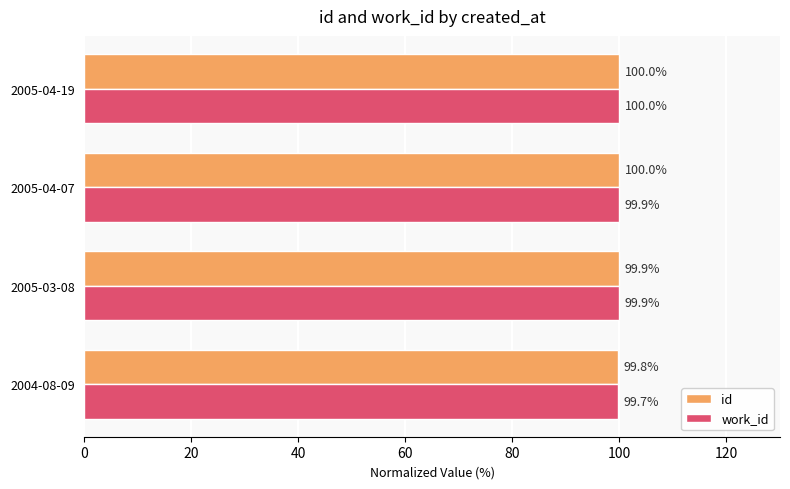

Rank the series by their average value, from lowest to highest.

work_id, id